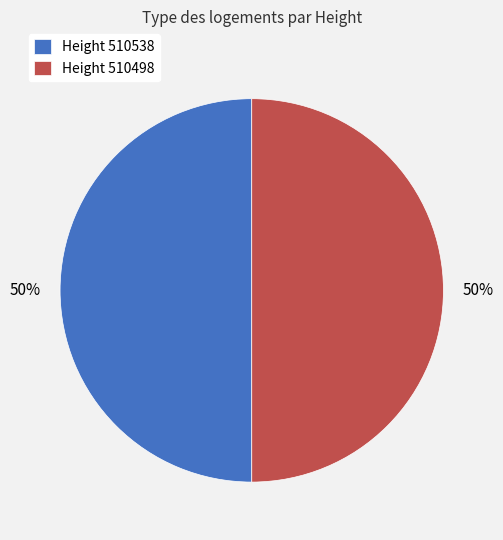

The Height 510538 slice represents 50% of the pie. True or false?

True